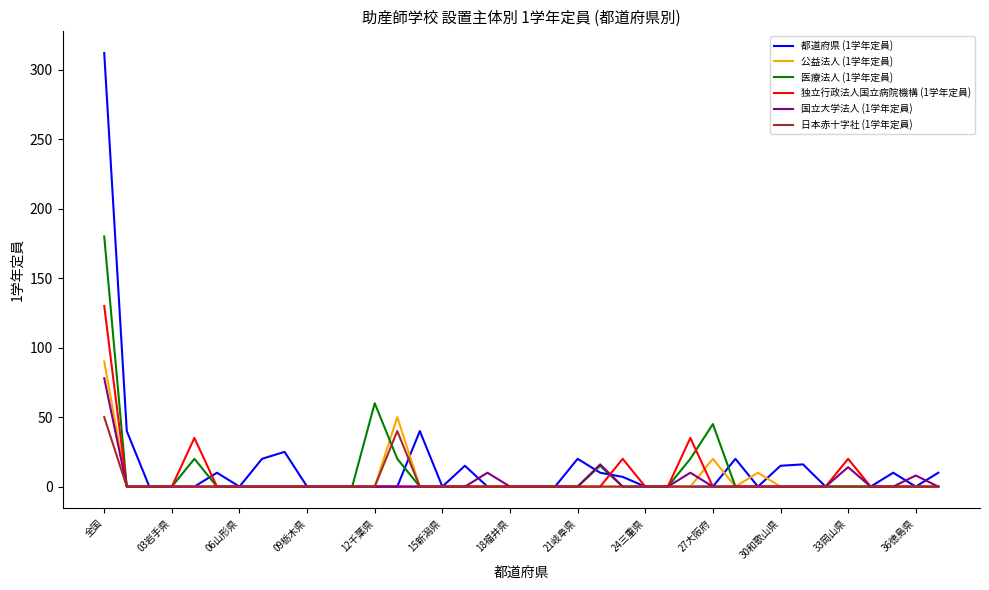

Which series has the largest range (max minus min)?

都道府県 (1学年定員)